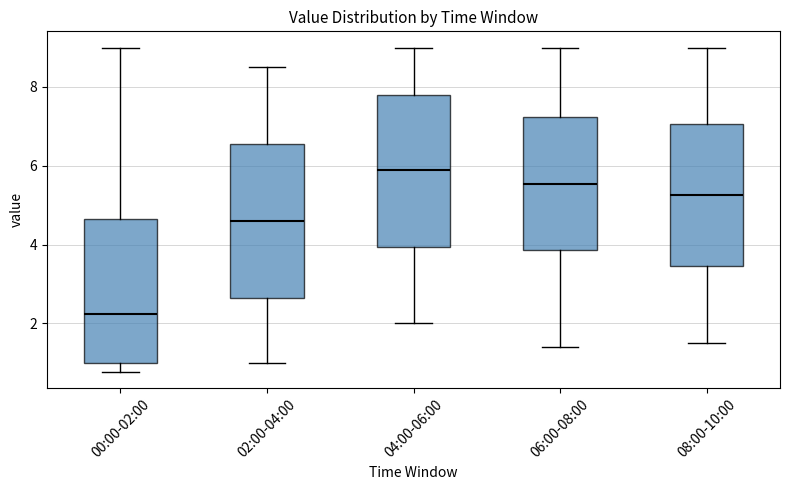

Which box's median line is the lowest?

00:00-02:00